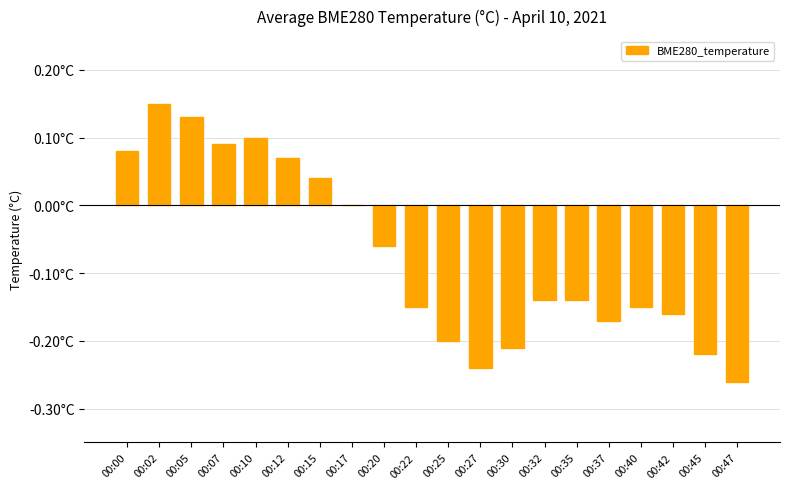

What is the approximate value at 00:00?

0.1